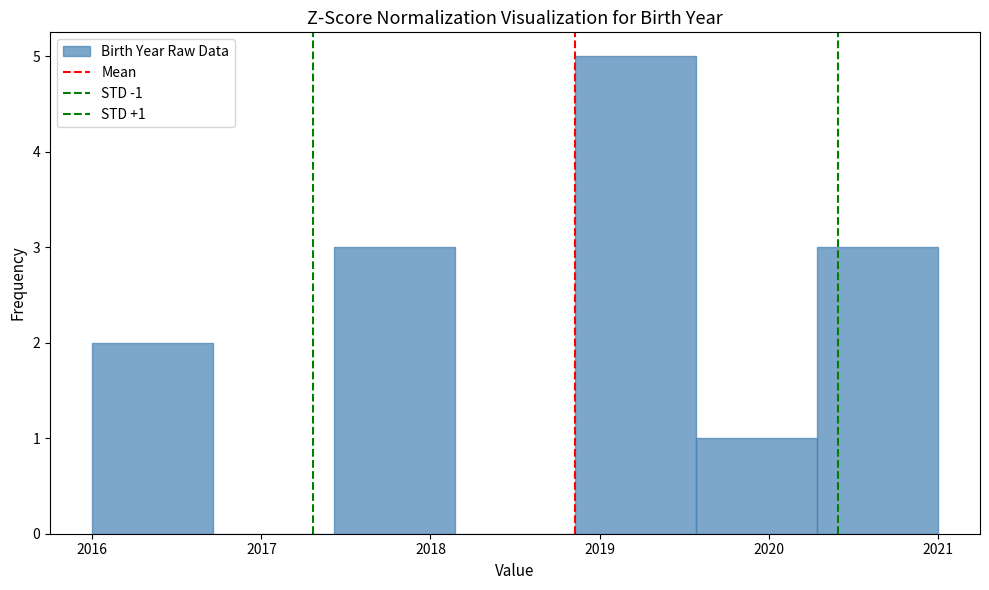

Over which range of the x-axis is the bar tallest?

2018.9 to 2019.6